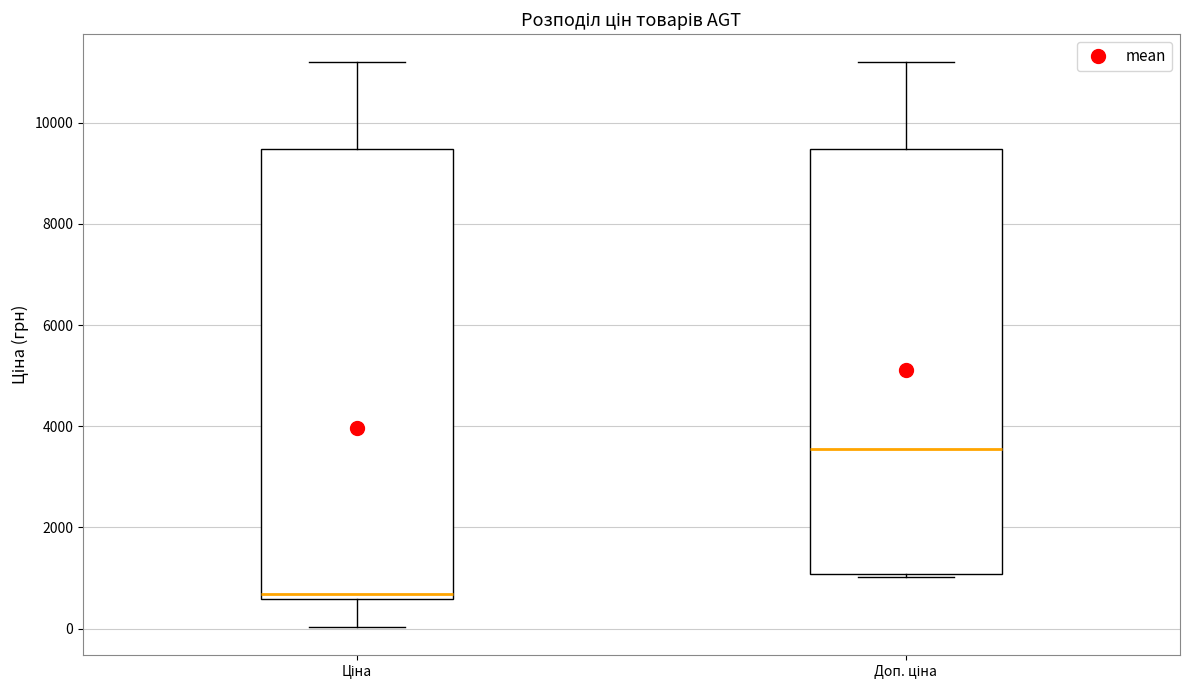

Reading left to right, transcribe this box plot: for each box, give where its median line is, the range the box spans, and where its two whiskers end, as read against the y-axis. The values are not printed on the chart, so give them approximately, as read against the axis.

Ціна: median 600 (just above the box's lower edge), box 600 to 9400, whiskers 0 to 11200
Доп. ціна: median 3600, box 1000 to 9400, whiskers 1000 to 11200